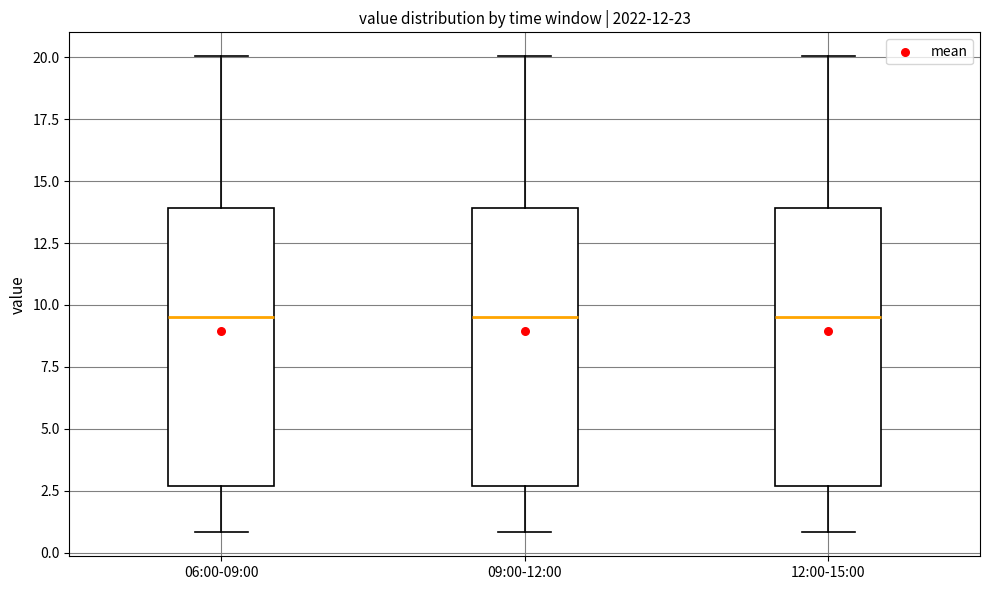

Where is the lower edge of the box for 06:00-09:00 on the y-axis? The values are not printed on the chart, so give them approximately, as read against the axis.

2.5